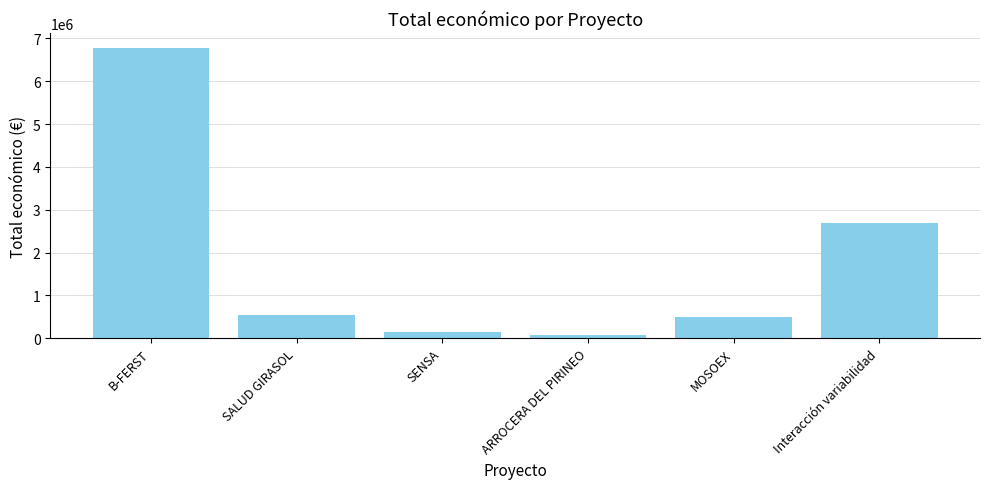

What is the difference between the values at MOSOEX and ARROCERA DEL PIRINEO?

427232